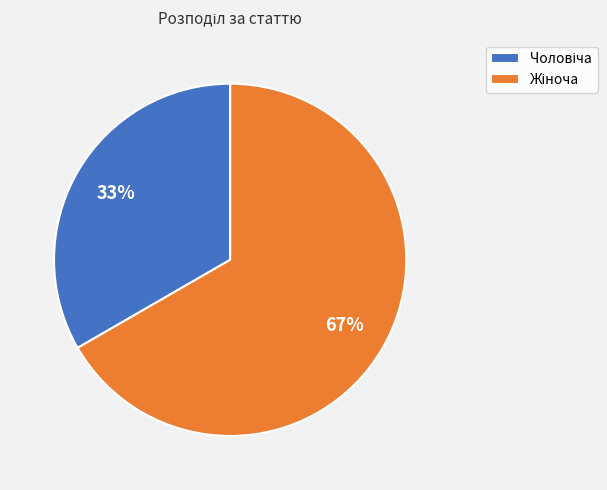

How many segments does this pie chart have?

2